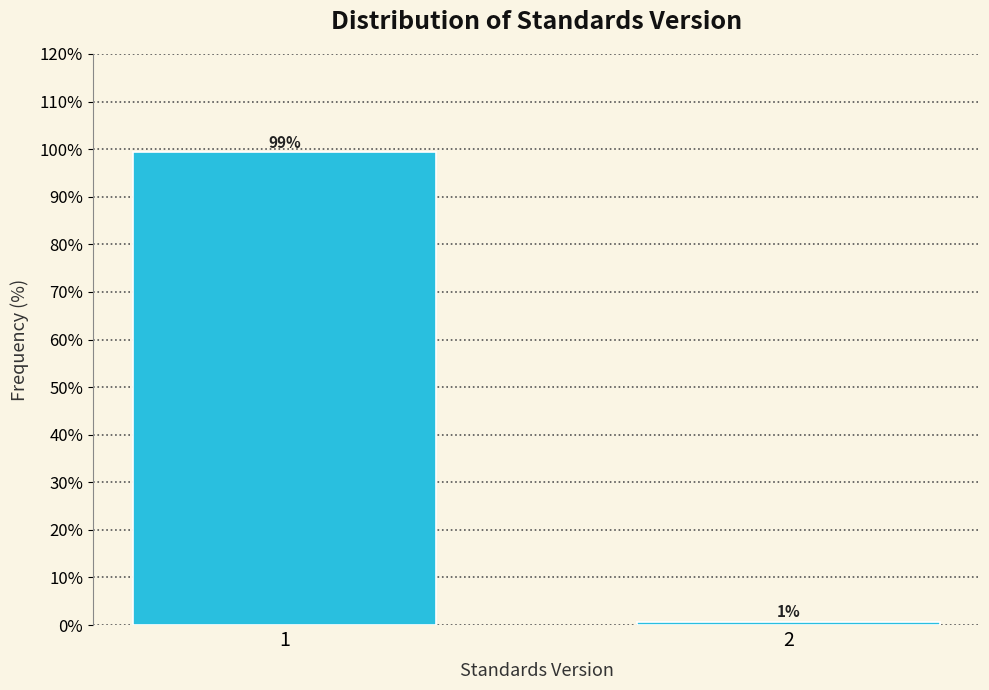

The chart shows a value of 99.3 at 1. True or false?

True